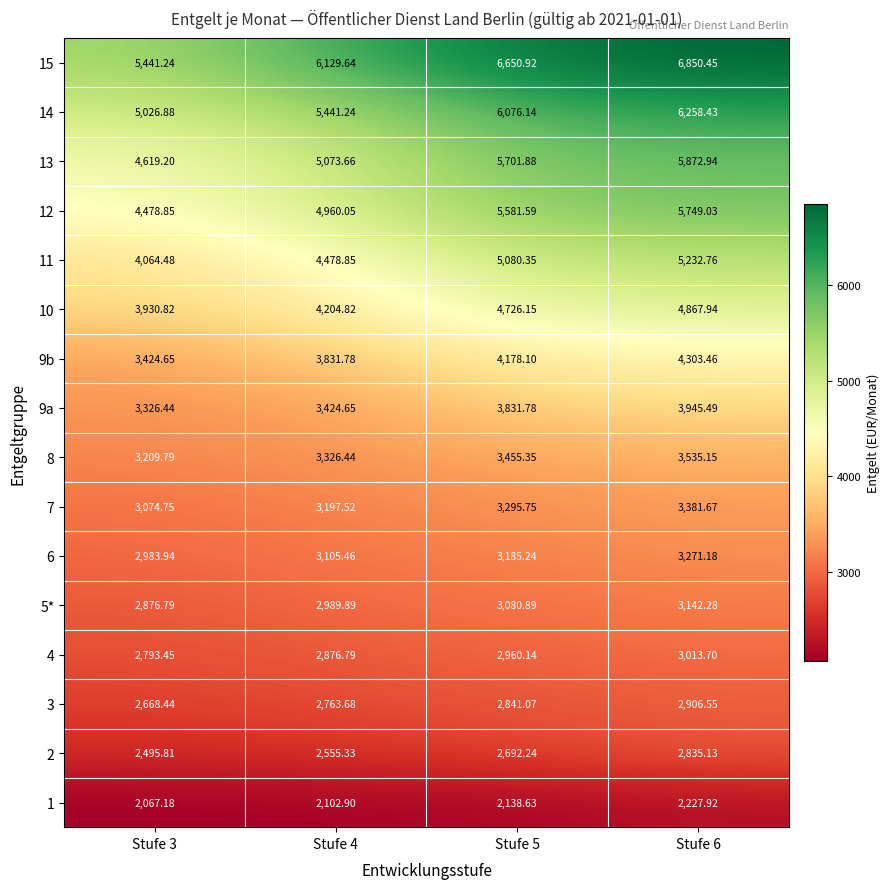

Is the value of 2 at Stufe 3 greater than the value of 3 at Stufe 5?

No